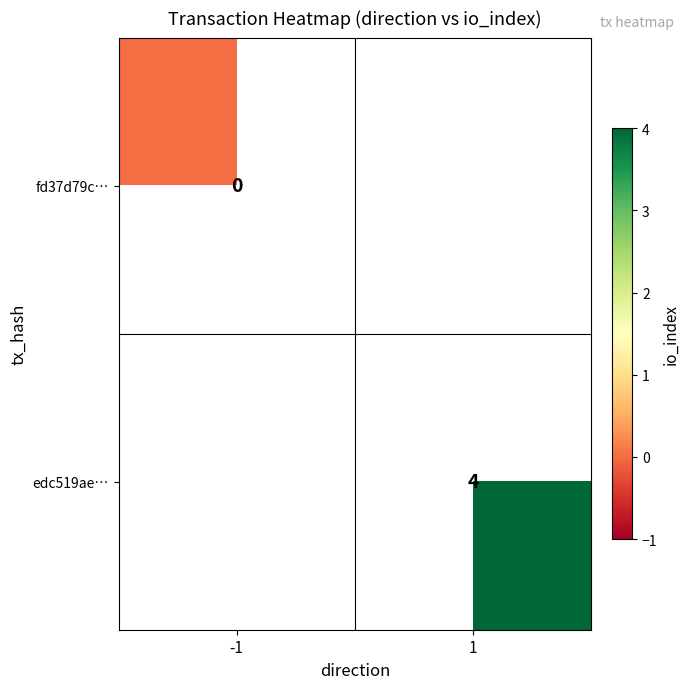

True or false: edc519ae… has a value of 6 at 1.

False